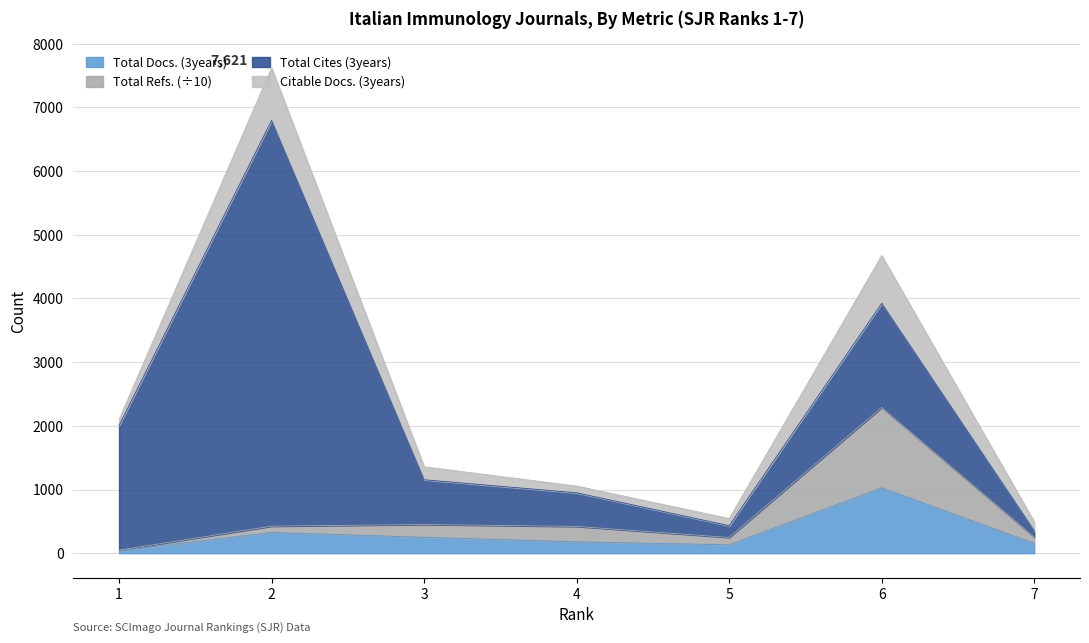

True or false: Total Docs. (3years) and Total Refs. cross at least once.

False